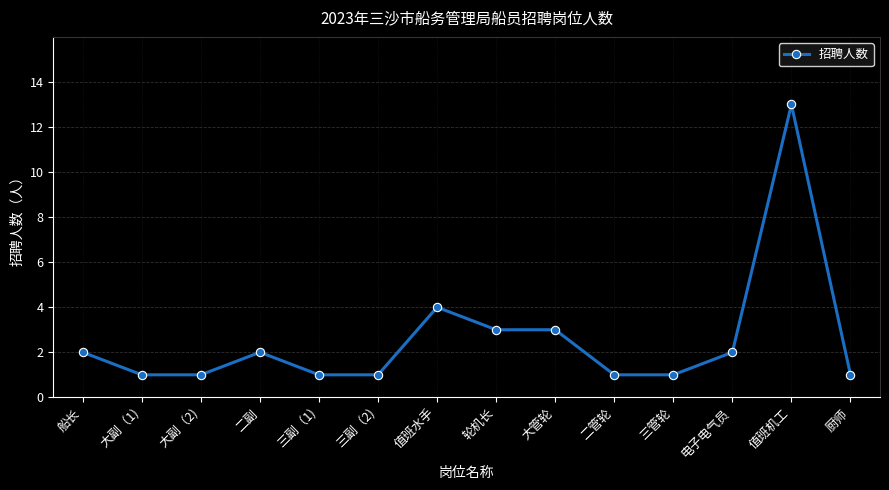

What is the sum of the values at 三副（2) and 电子电气员?

3